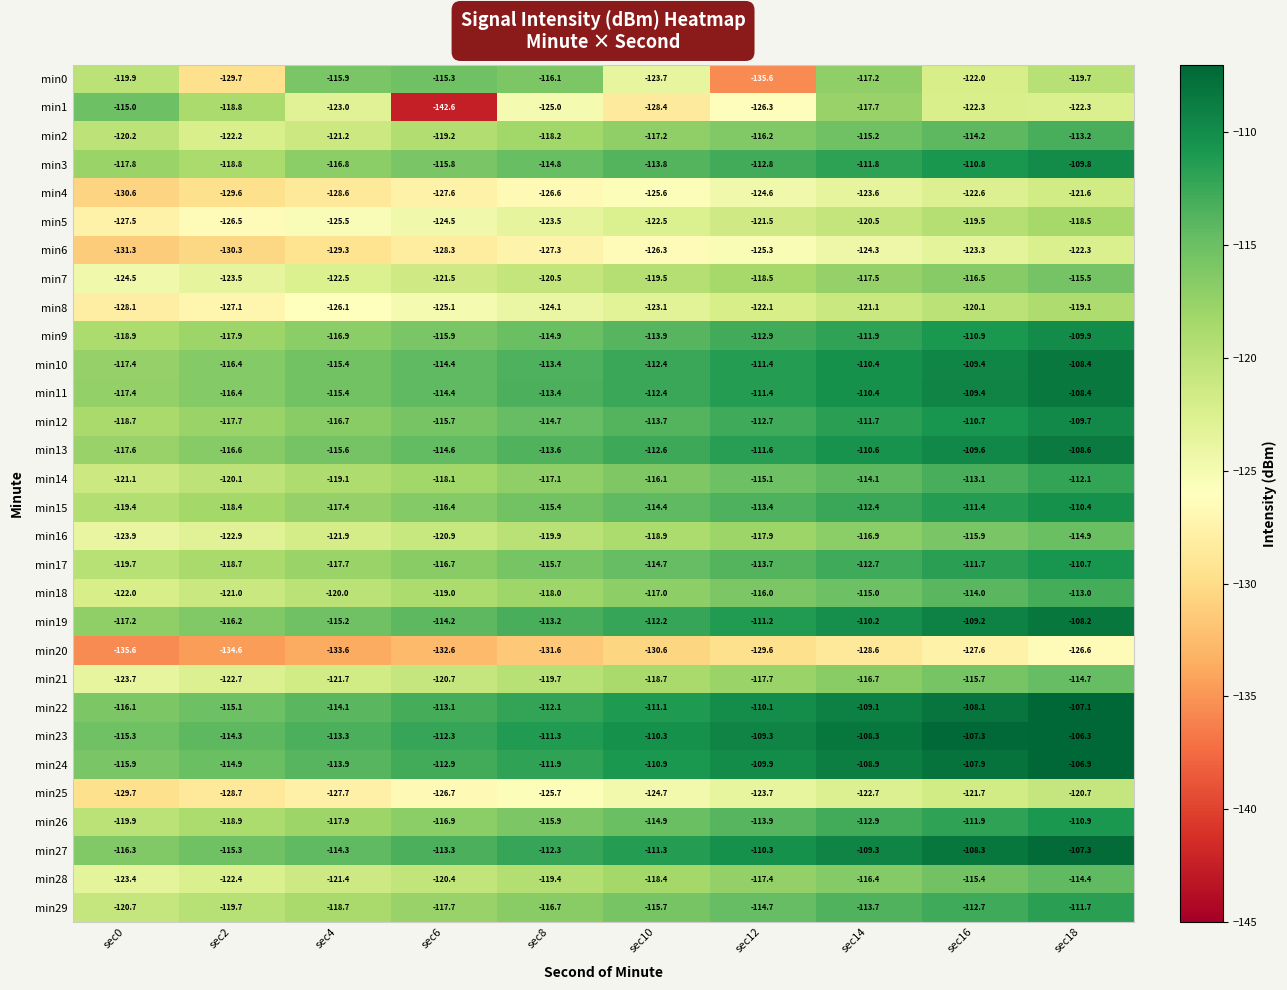

What is the total value across all series at sec18?

-3402.9